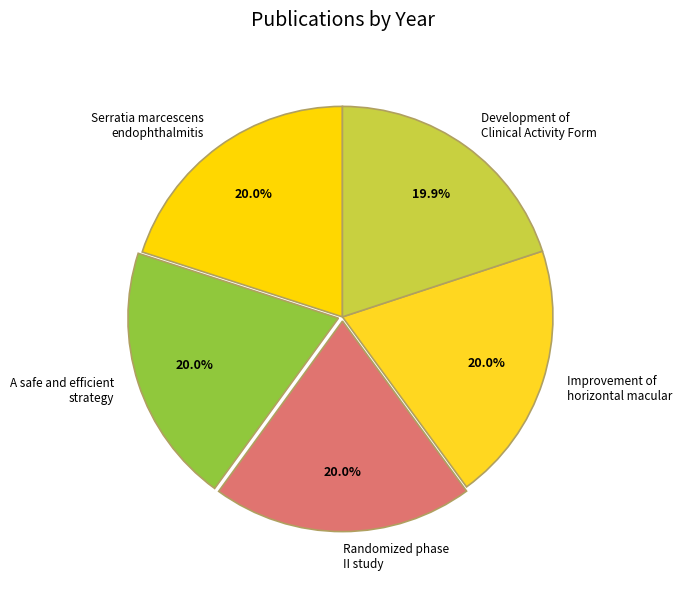

Approximately how many times larger is the value at Improvement of horizontal macular compared to A safe and efficient strategy?

1.0